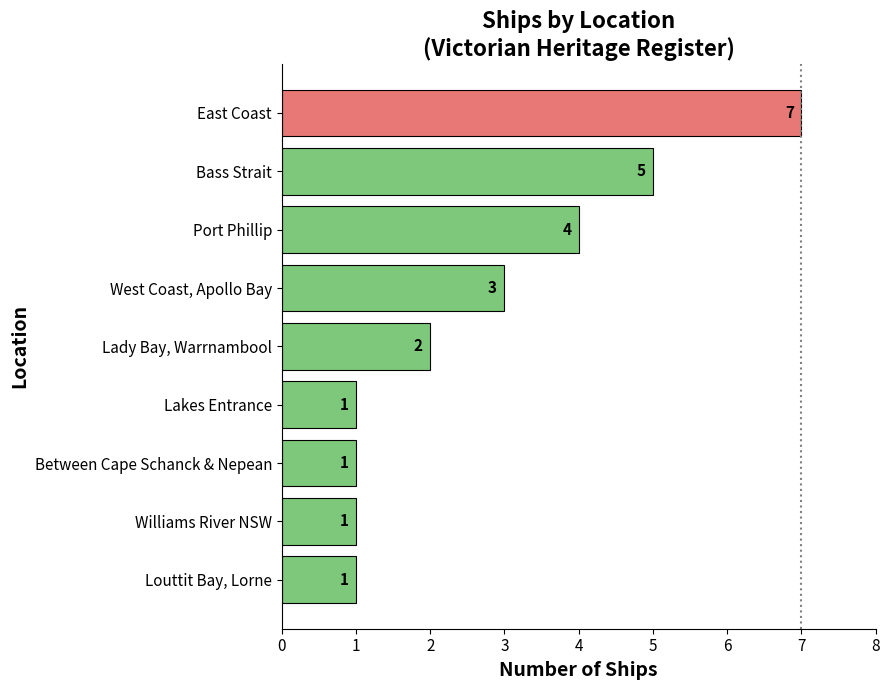

How many values are below 2?

4